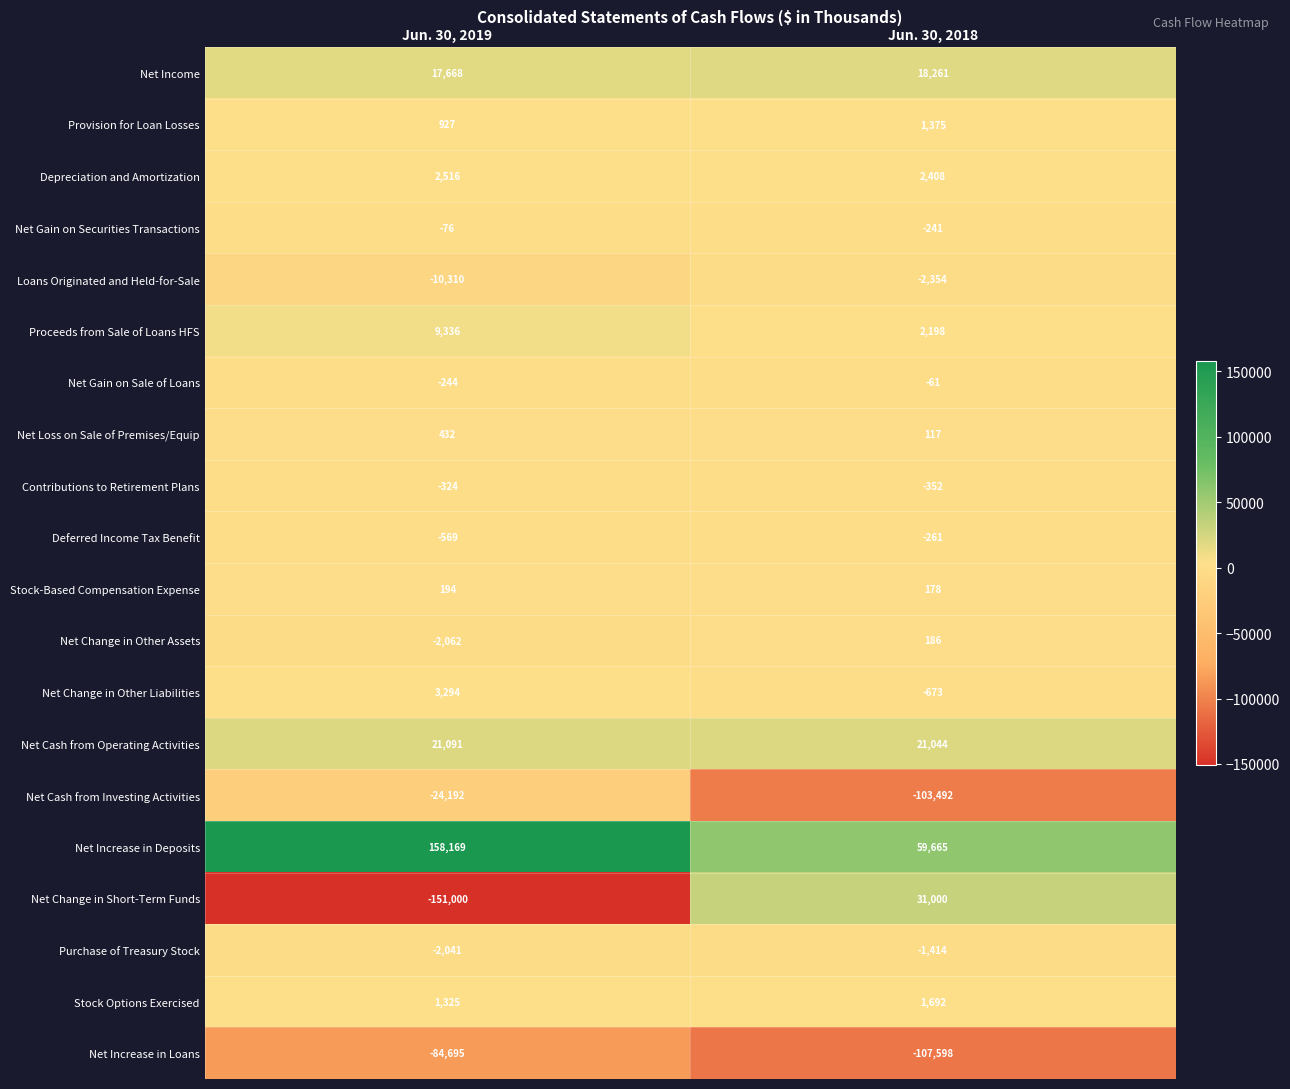

What is the greatest value displayed?

158169